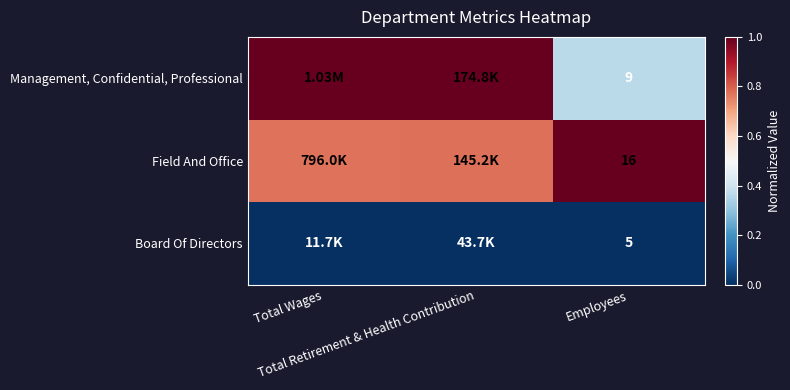

Between Total Retirement & Health Contribution and Employees, which series saw the biggest shift?

Management, Confidential, Professional